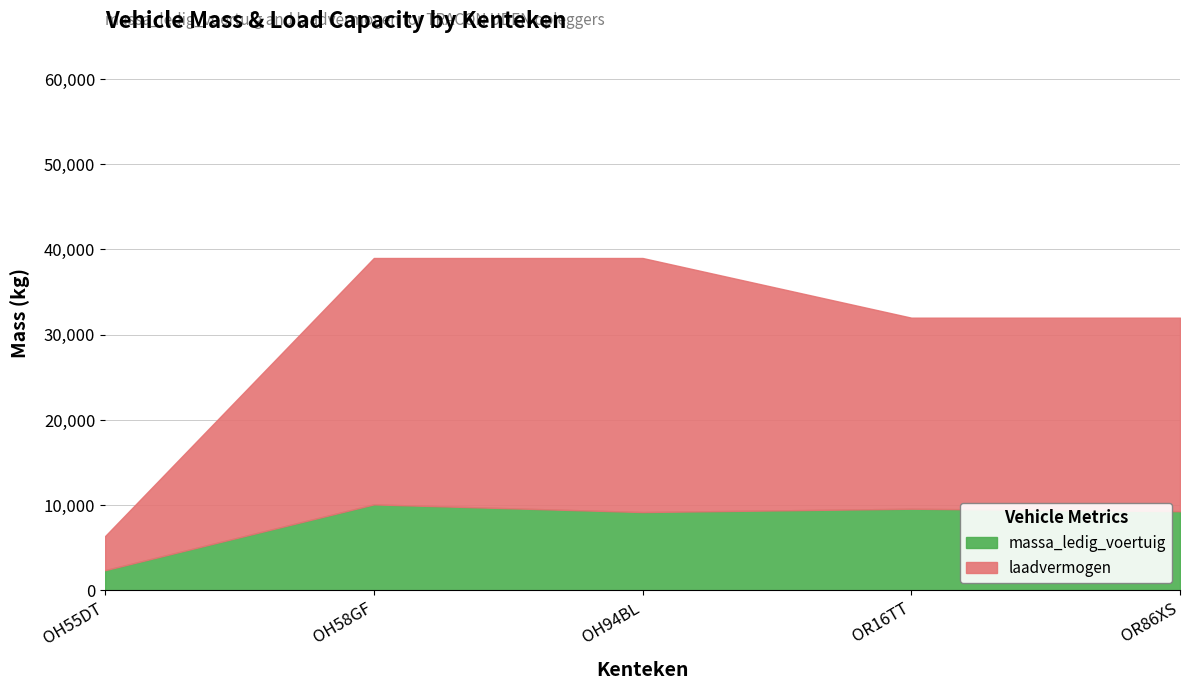

True or false: laadvermogen has more than 0 points higher than both neighbors.

True